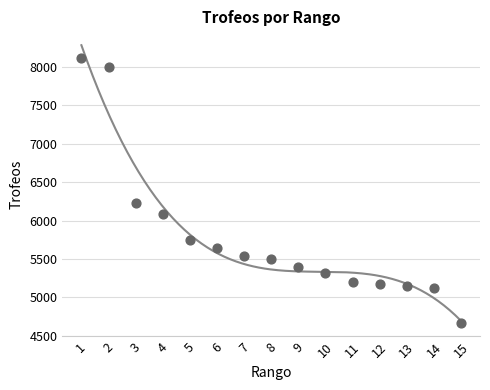

What is the range of Y values (max minus min)?

3441